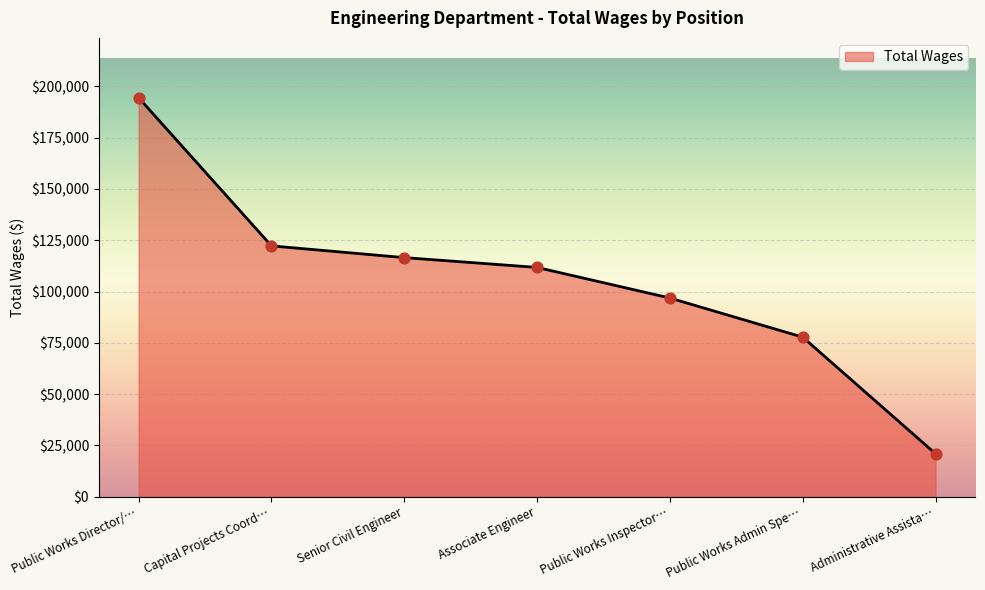

What is the change in value from Public Works Director/… to Senior Civil Engineer?

-77908